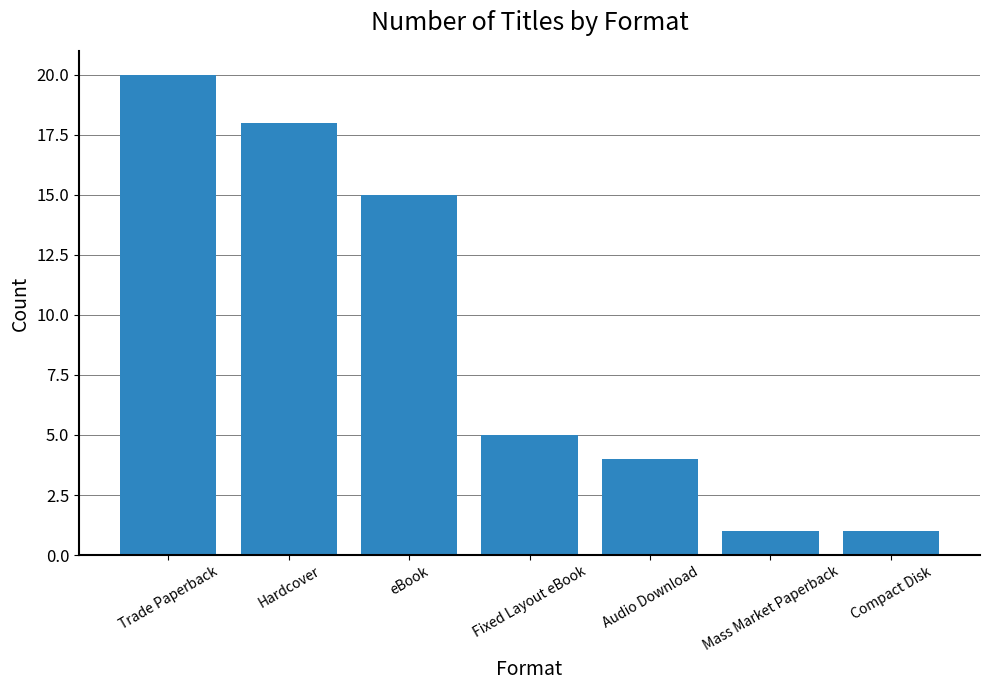

What is the value of the 7th bar from the left?

1